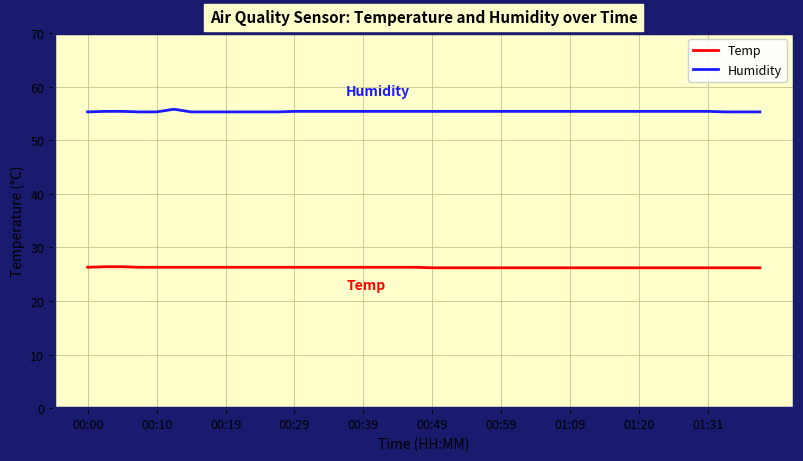

List the series in order of their overall mean, highest first.

Humidity, Temp